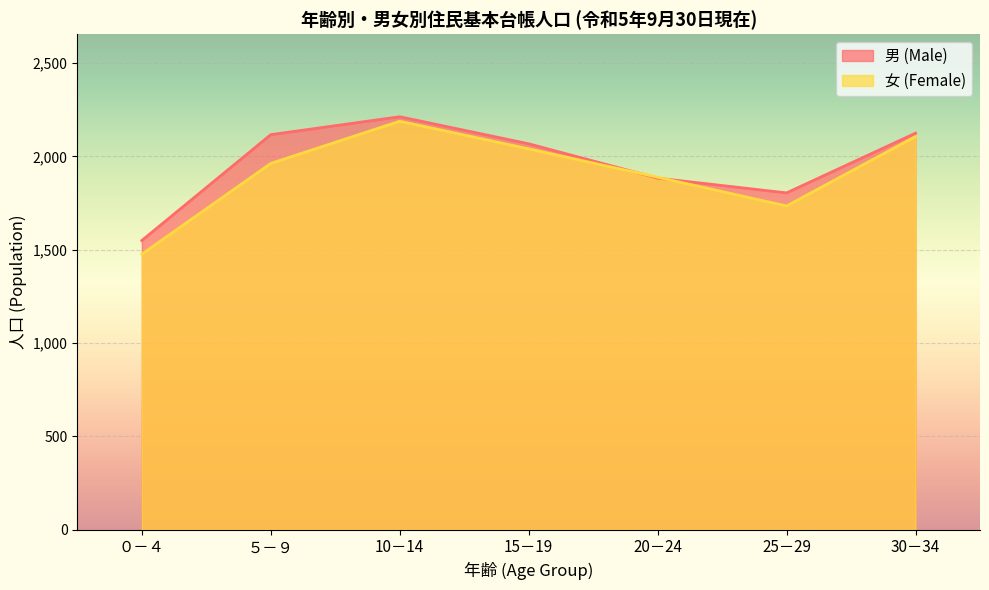

Is the value of 女 (Female) at 15－19 greater than the value of 男 (Male) at 30－34?

No